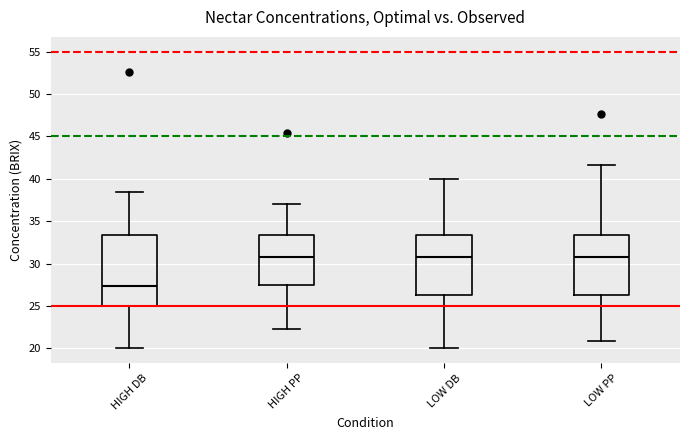

Which box has the lowest median line?

HIGH DB